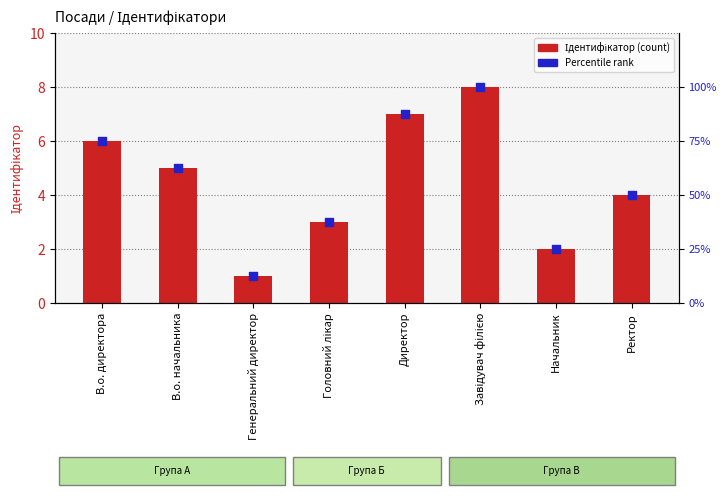

Which series reaches the minimum Y coordinate?

Ідентифікатор